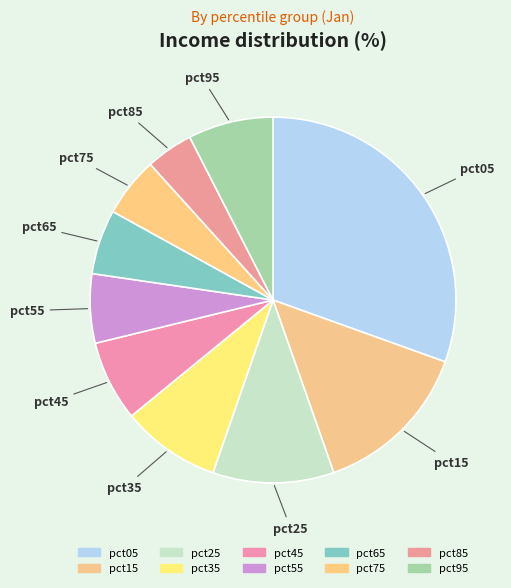

Which category has the smallest portion of the pie?

pct85